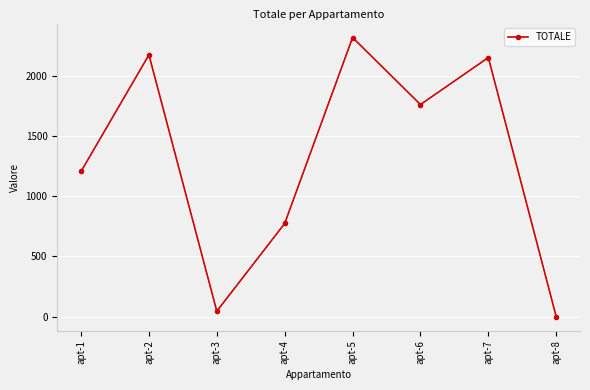

True or false: the data shows 3472 at apt-2.

False